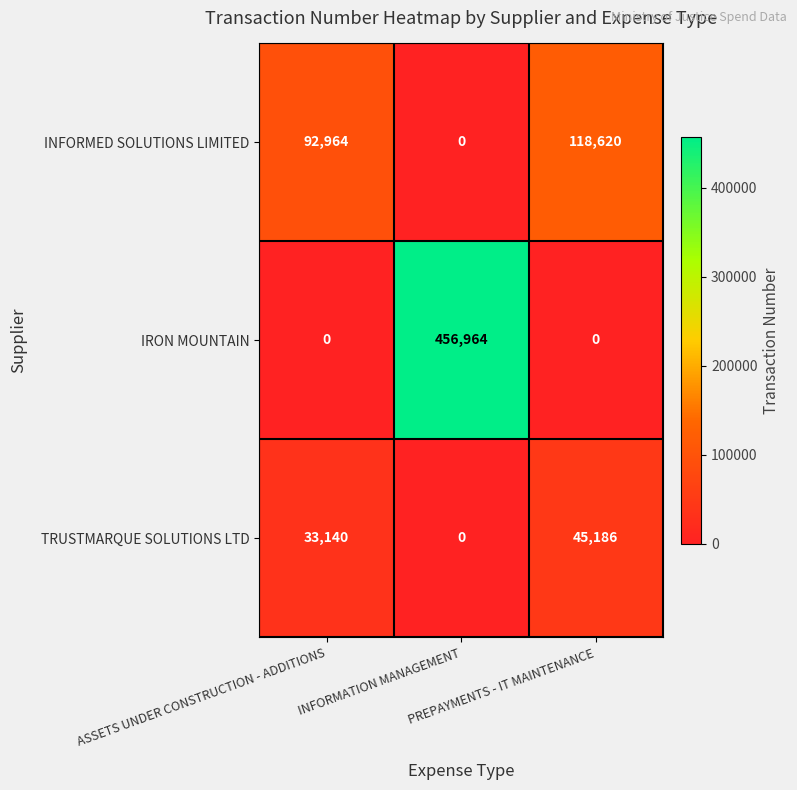

Which series has the largest total across all categories?

IRON MOUNTAIN